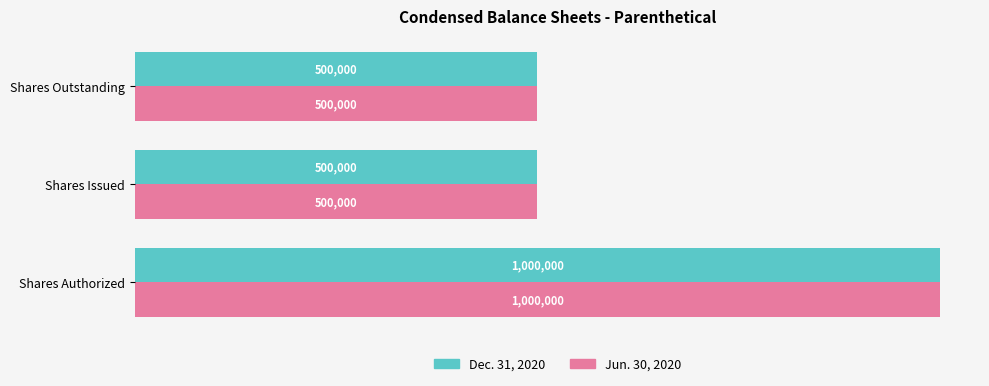

What are all the series names shown in the legend?

Dec. 31, 2020, Jun. 30, 2020